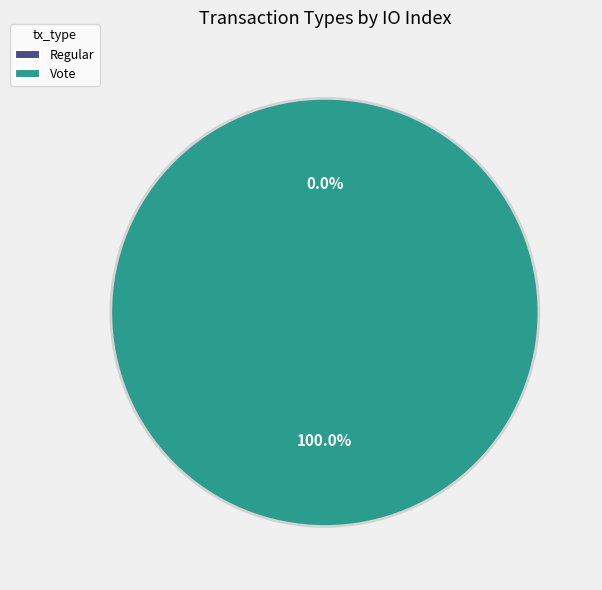

What percentage is NOT represented by Regular?

100.0%